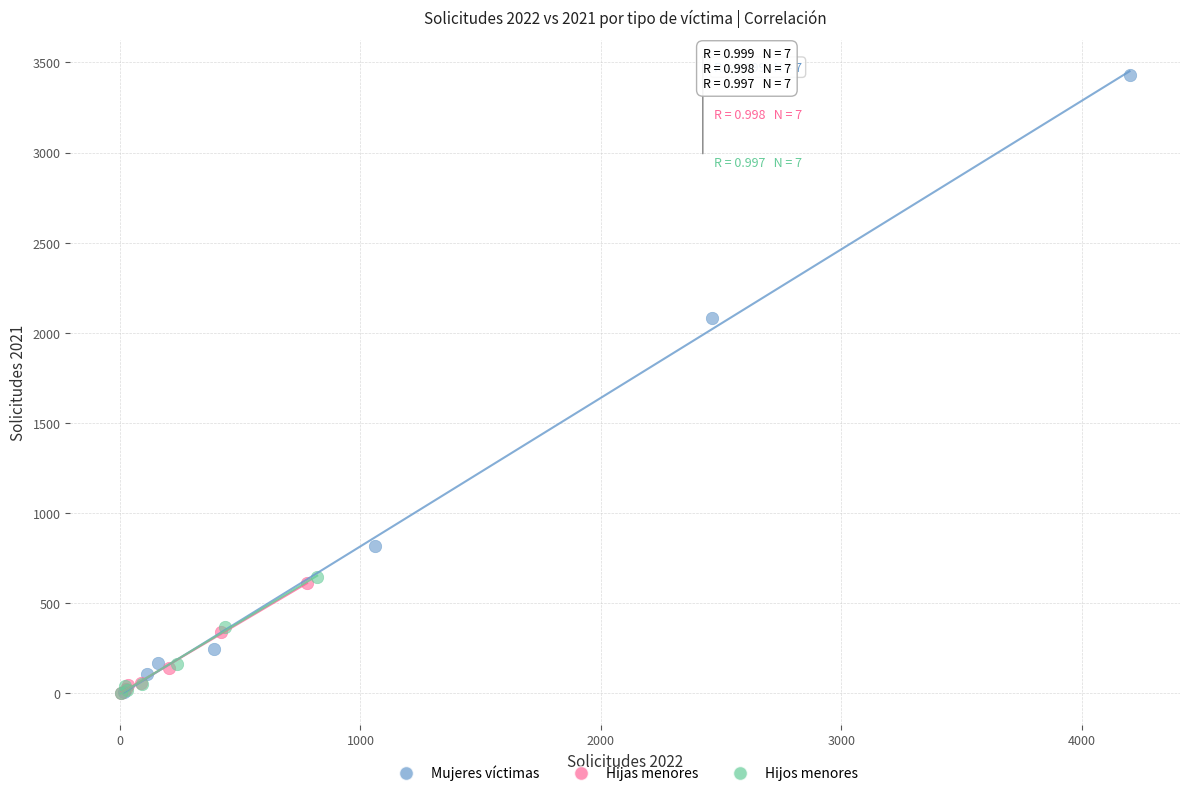

Which series reaches the maximum Y coordinate?

Mujeres víctimas